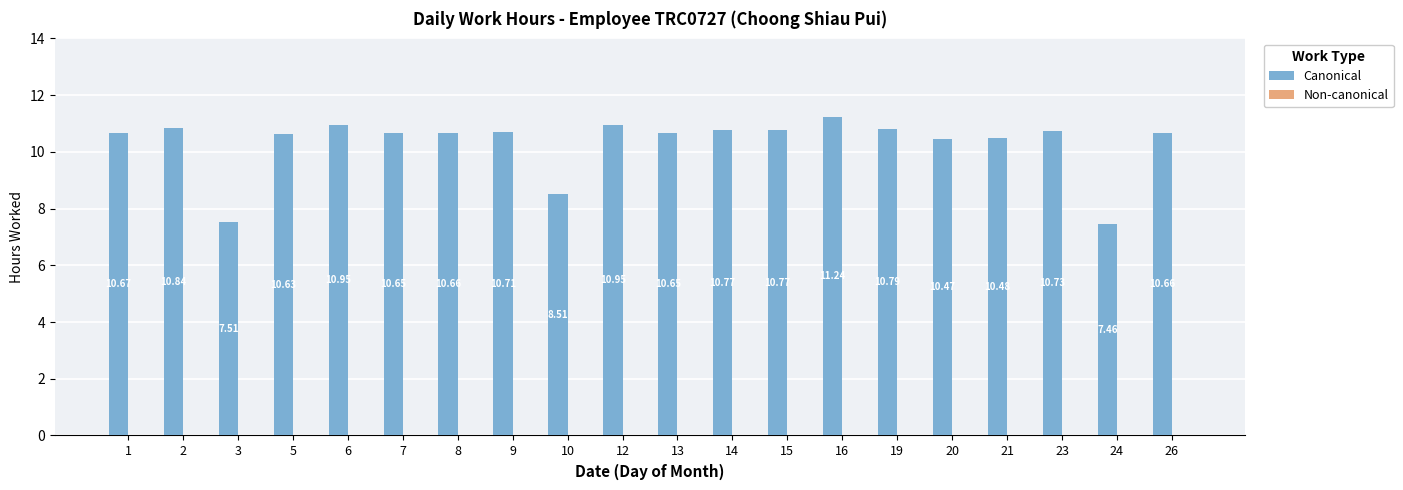

Which has a higher value, 26 or 5?

26